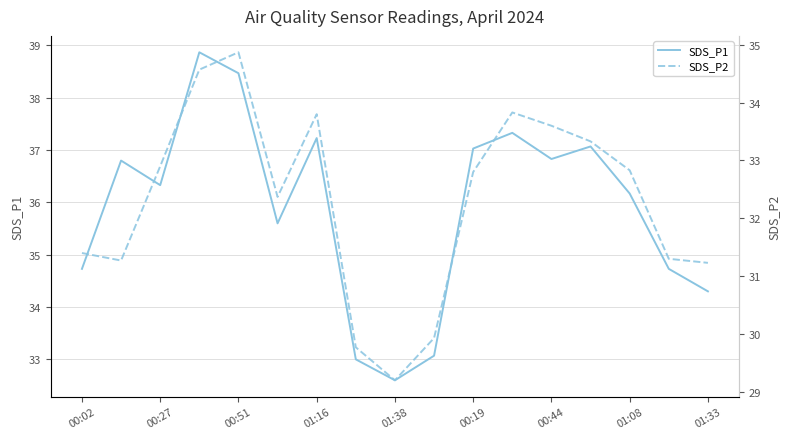

What is the maximum value for SDS_P1?

38.9